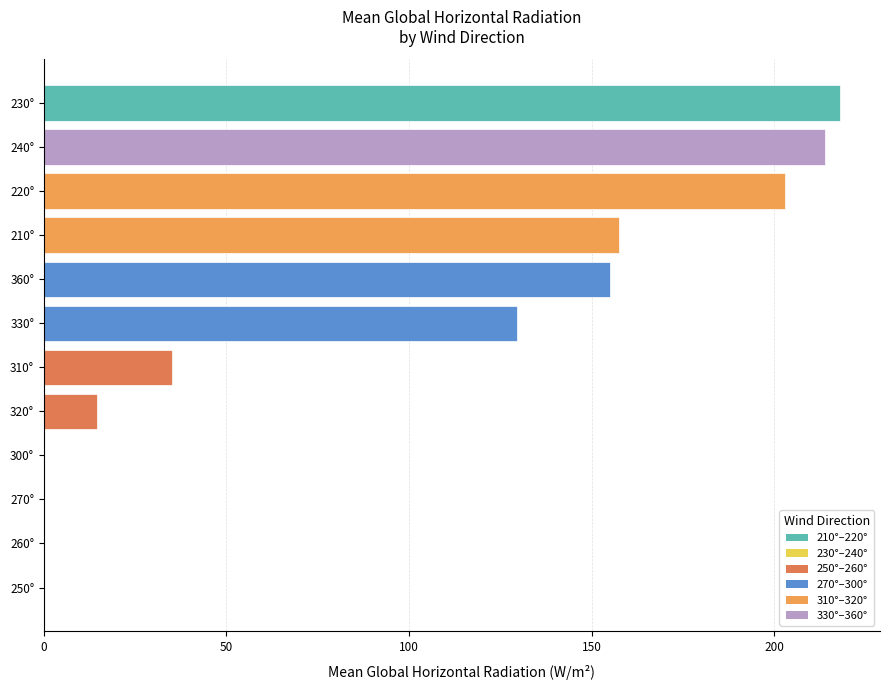

What is the greatest value displayed?

218.0